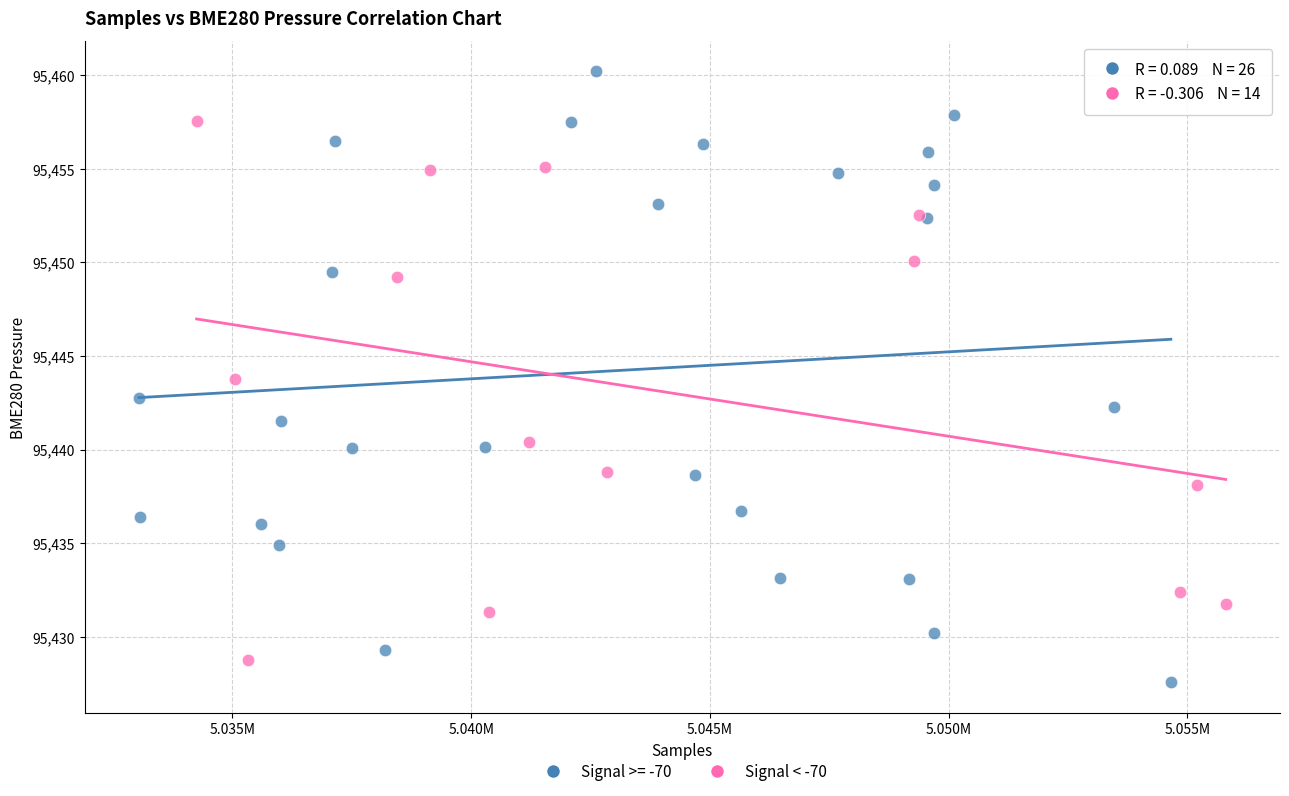

Which series contains the highest Y value?

Signal >= -70